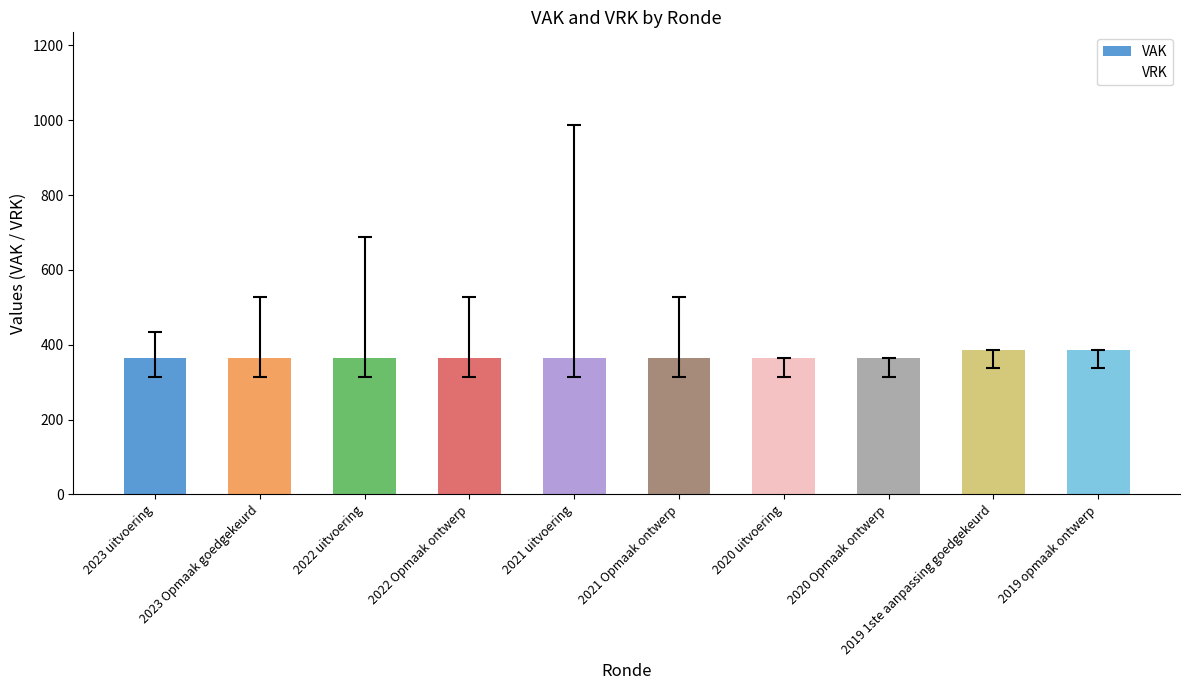

Is it true that the value at 2022 Opmaak ontwerp is 637?

False